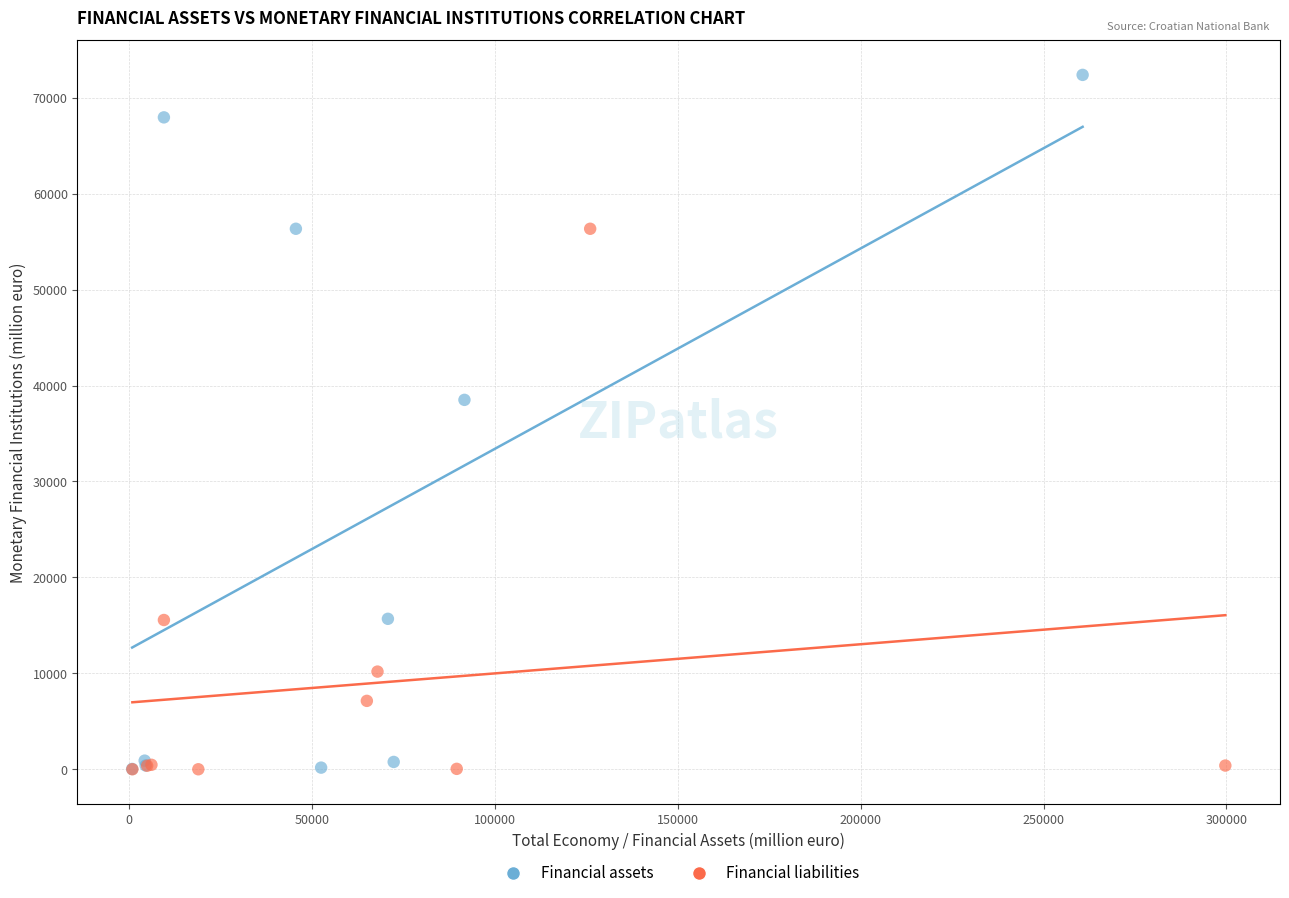

Which series has the widest spread of Y values?

Financial assets